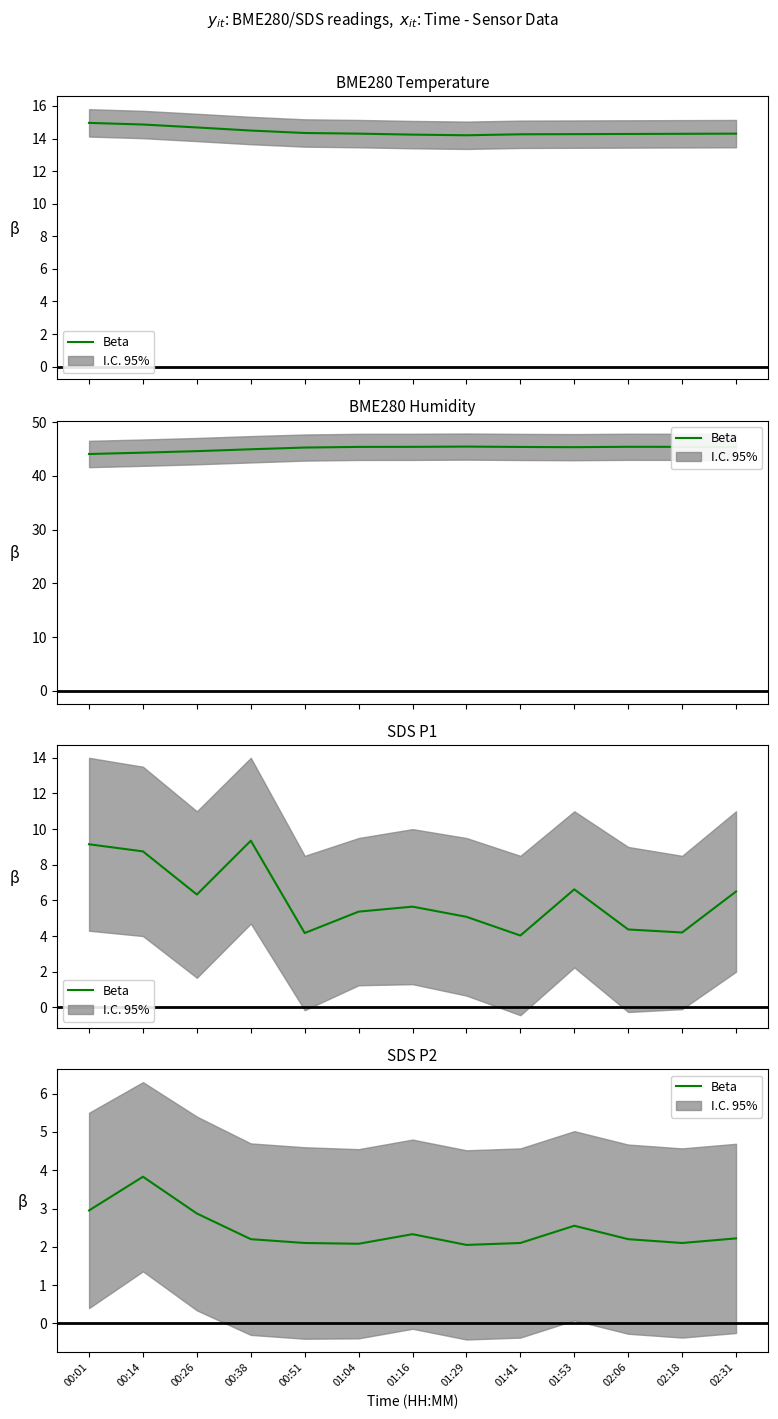

What is the sum of all values?

31.6